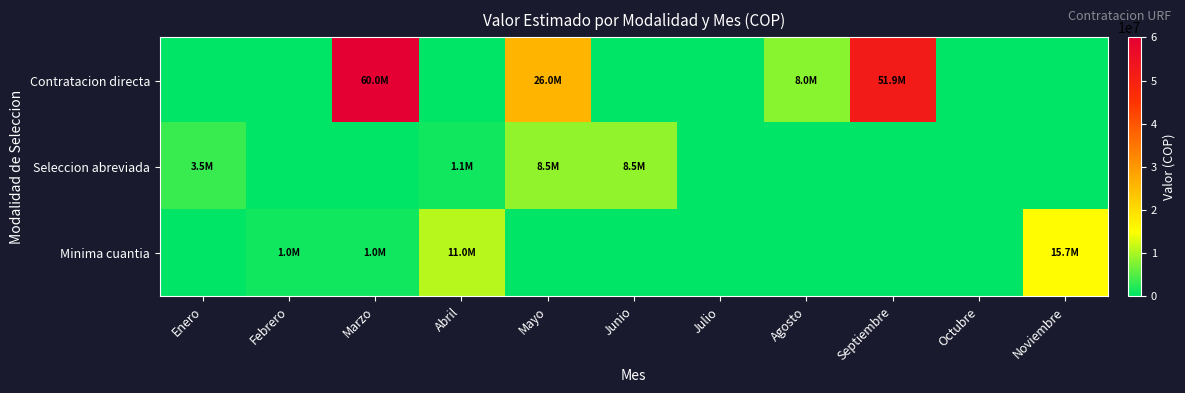

Rank the series at Enero from highest to lowest value.

Seleccion abreviada, Contratacion directa, Minima cuantia